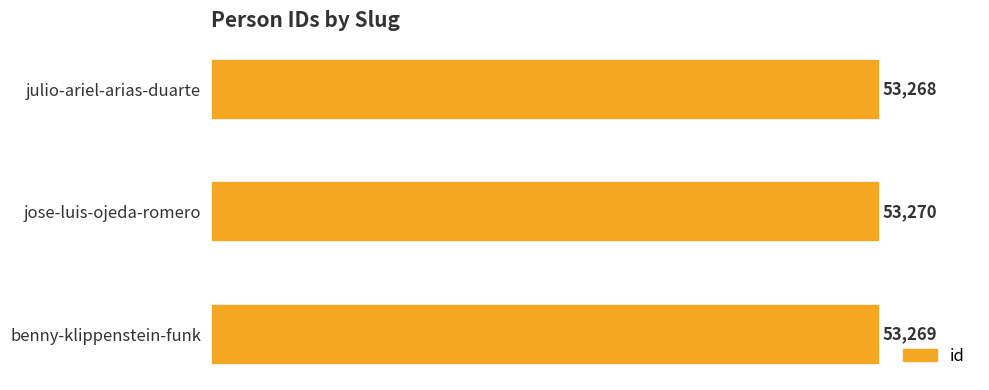

What is the change in value from benny-klippenstein-funk to jose-luis-ojeda-romero?

+1